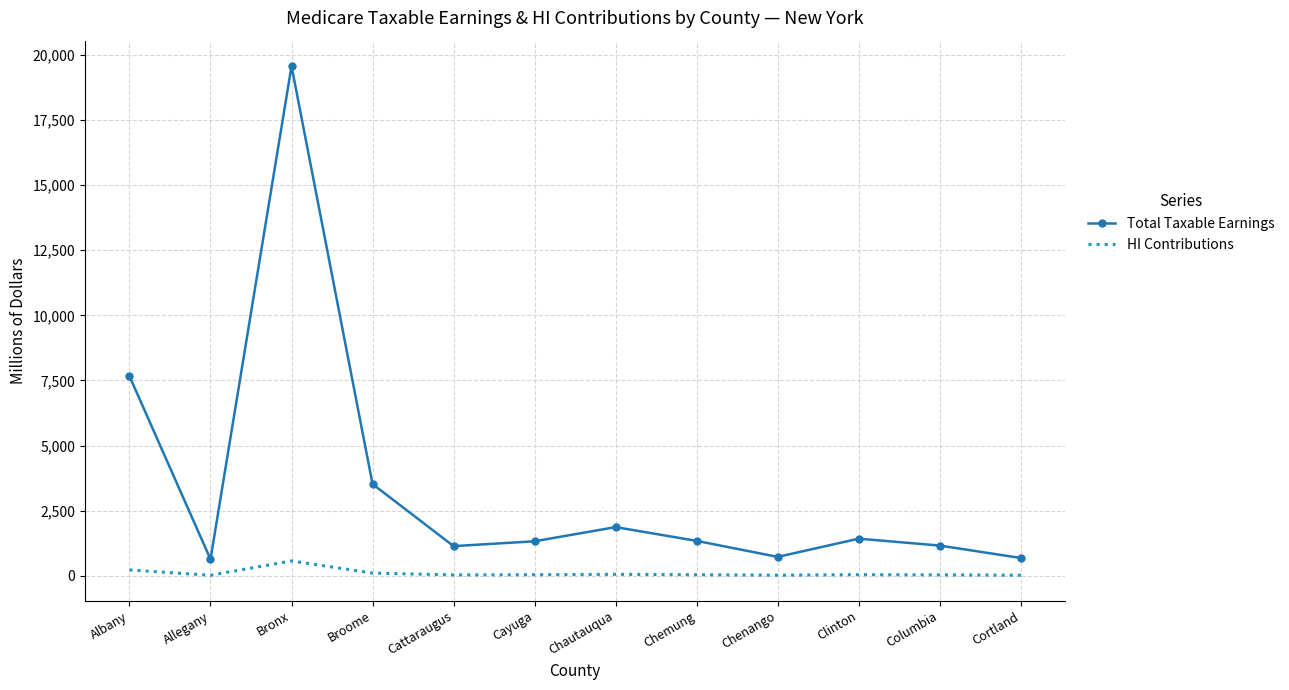

What is the greatest value displayed?

19573.1